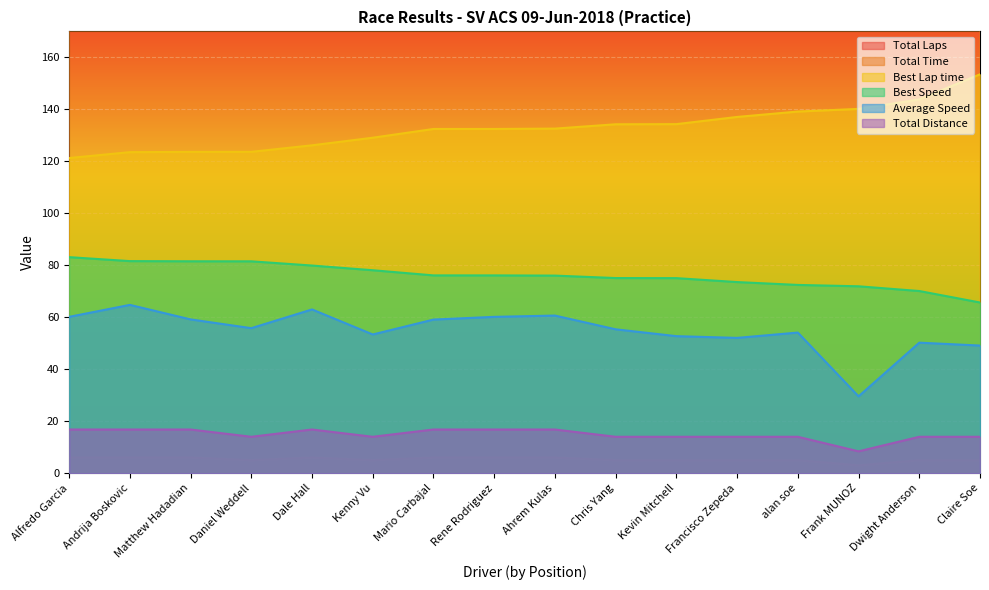

The value of Total Laps at Frank MUNOZ is 11.0. True or false?

False